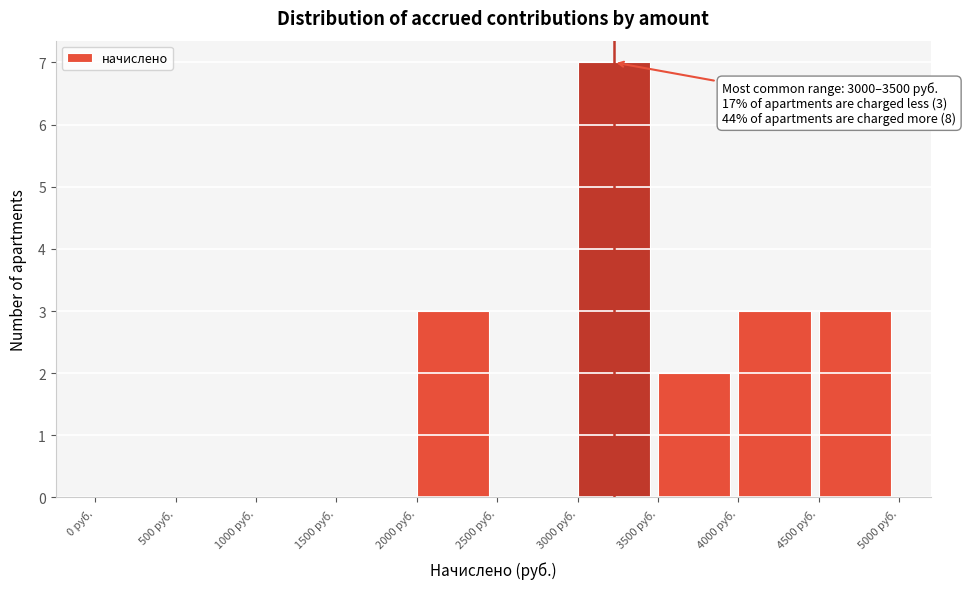

Which range on the x-axis has the tallest bar?

3000 to 3500